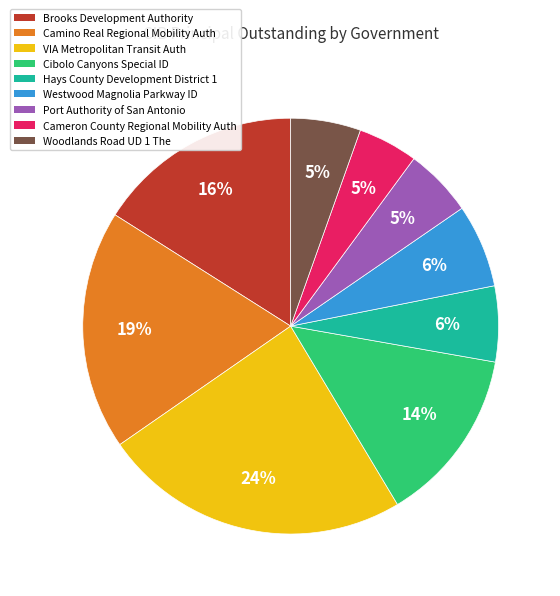

What is the ratio of the value at Cibolo Canyons Special ID to the value at VIA Metropolitan Transit Auth?

0.6